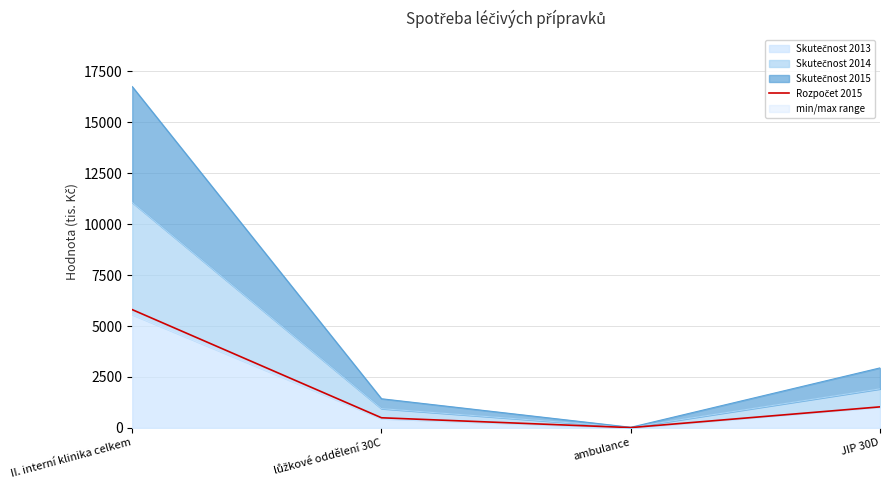

List the labels in order of value, smallest first.

ambulance, lůžkové oddělení 30C, JIP 30D, II. interní klinika celkem